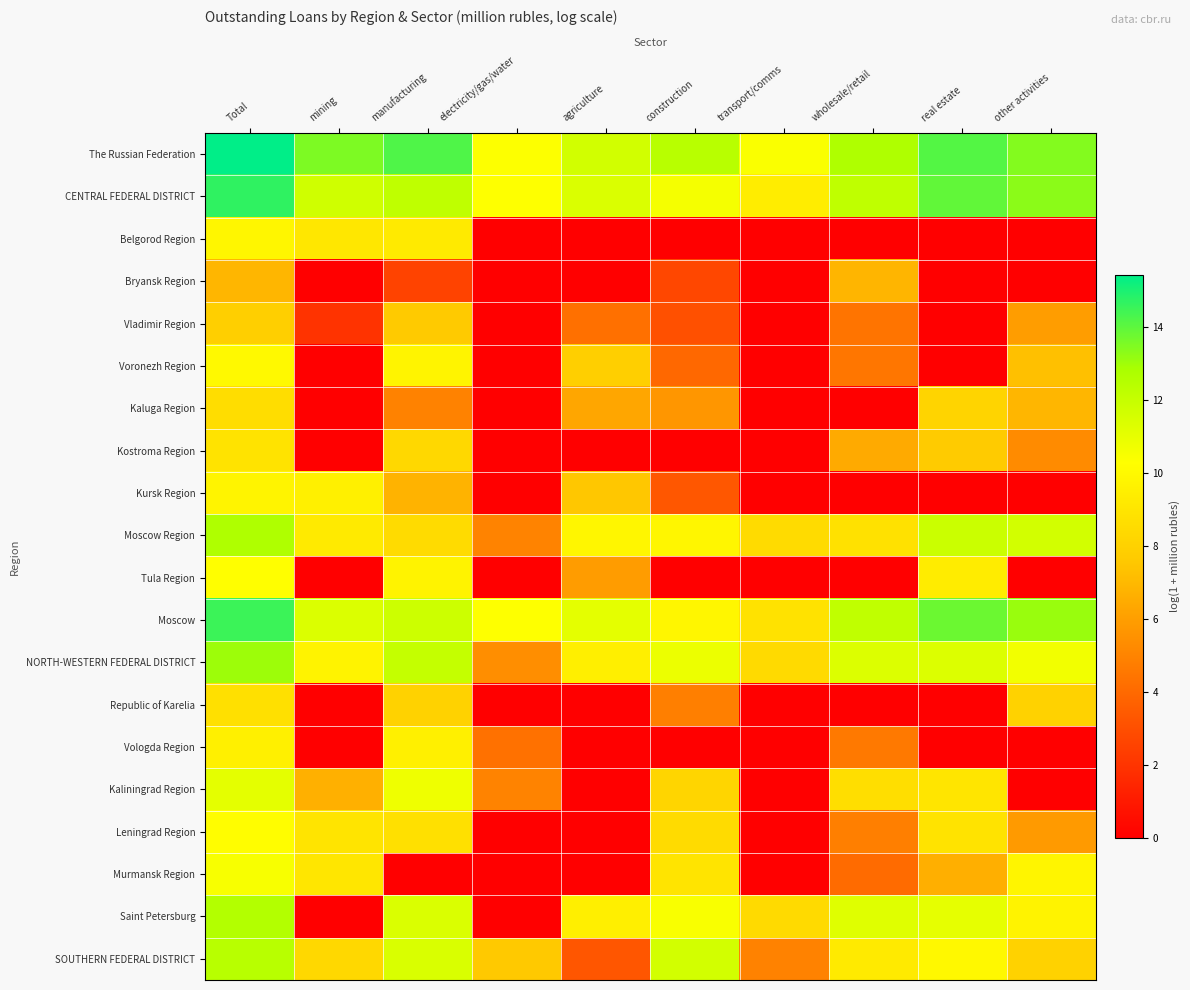

Which series has the largest range (max minus min)?

Saint Petersburg